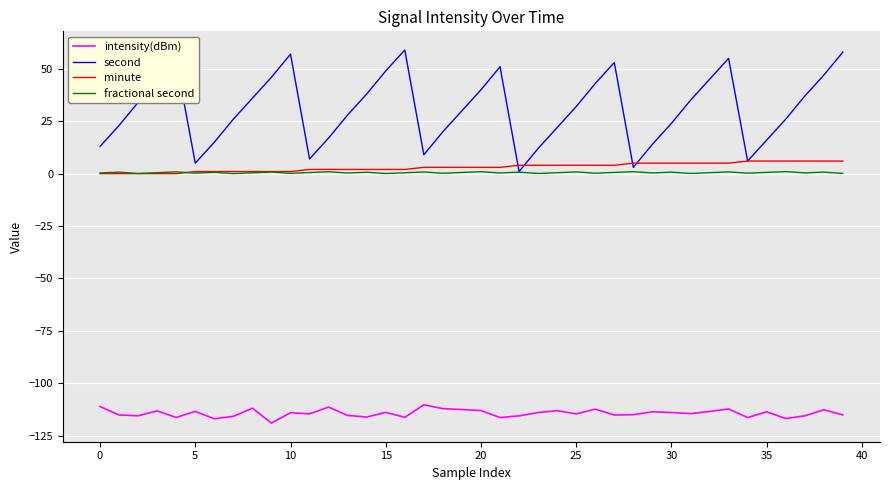

Which series has the largest total across all categories?

second